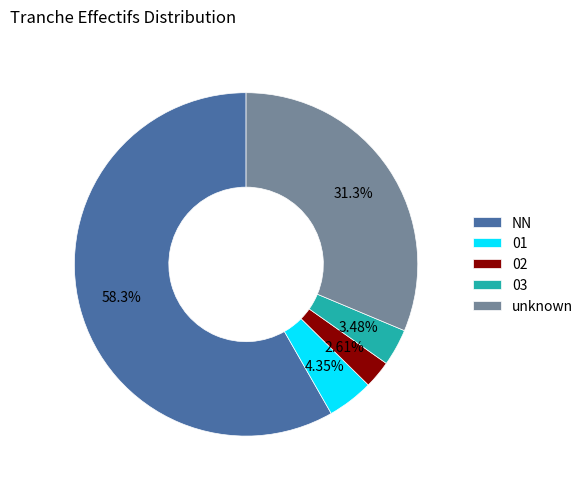

To the nearest percent, what is the difference between the largest and smallest slice percentages?

56%